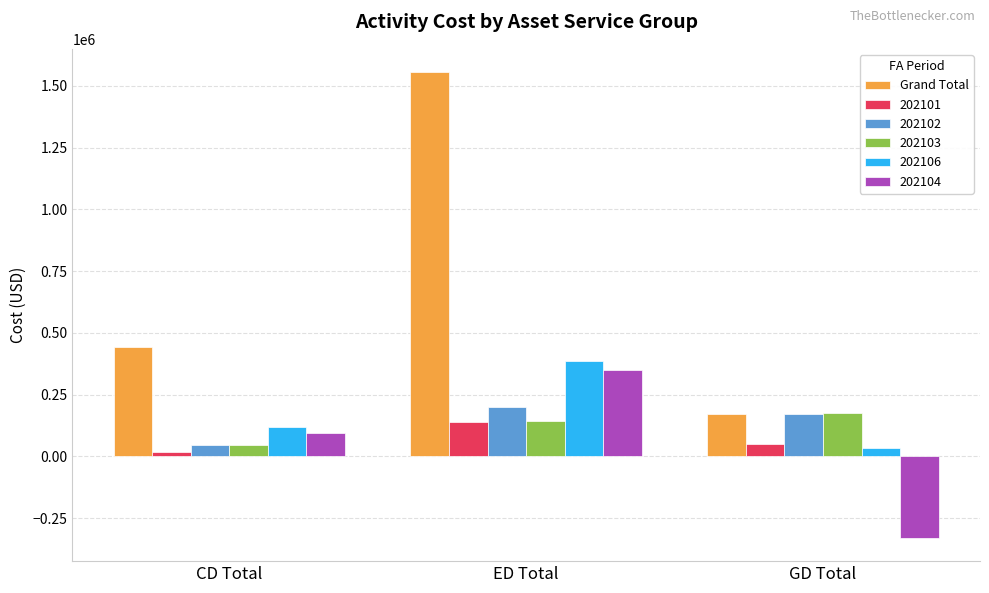

The value of 202102 at CD Total is 46518.2. True or false?

True